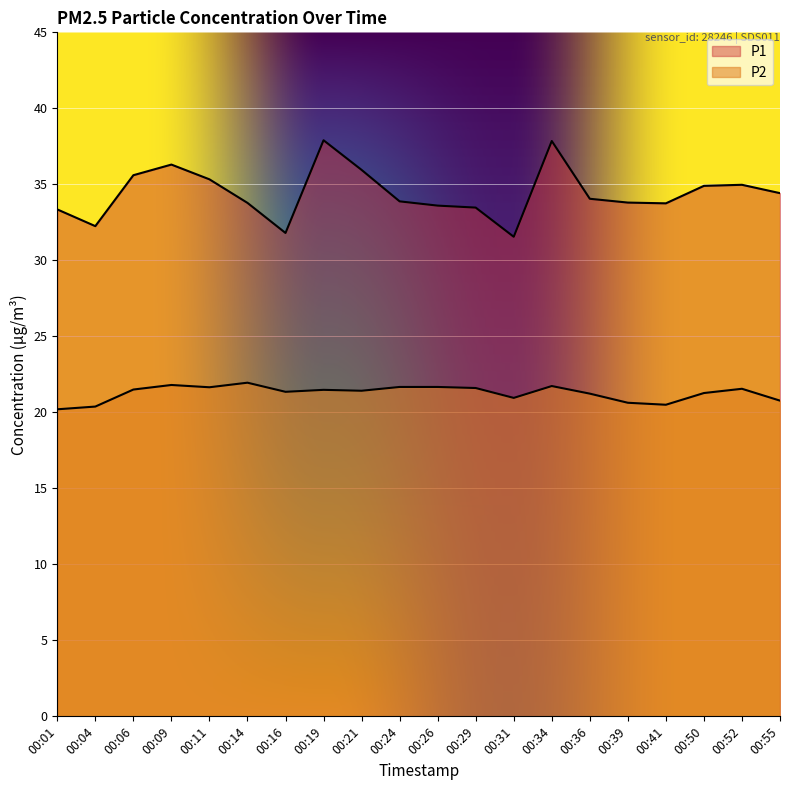

At which label does P2 first exceed 21?

00:06